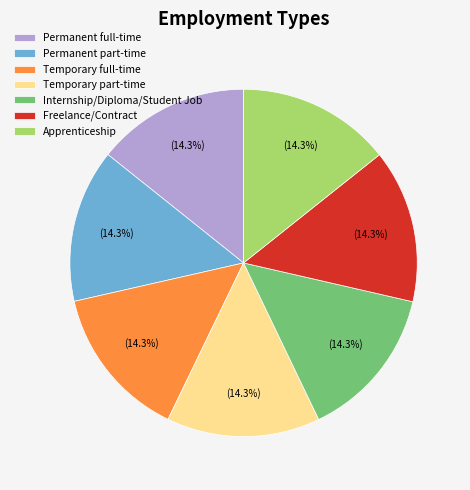

The Temporary full-time slice represents 14% of the pie. True or false?

True